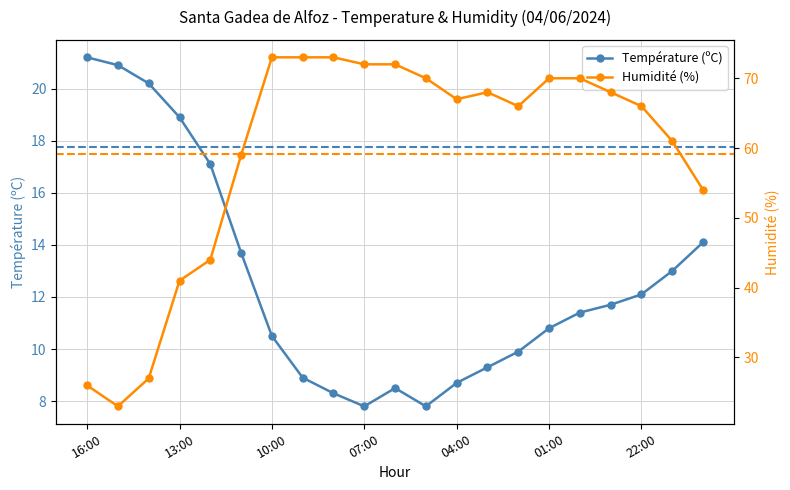

At how many categories does at least one series exceed 26?

19